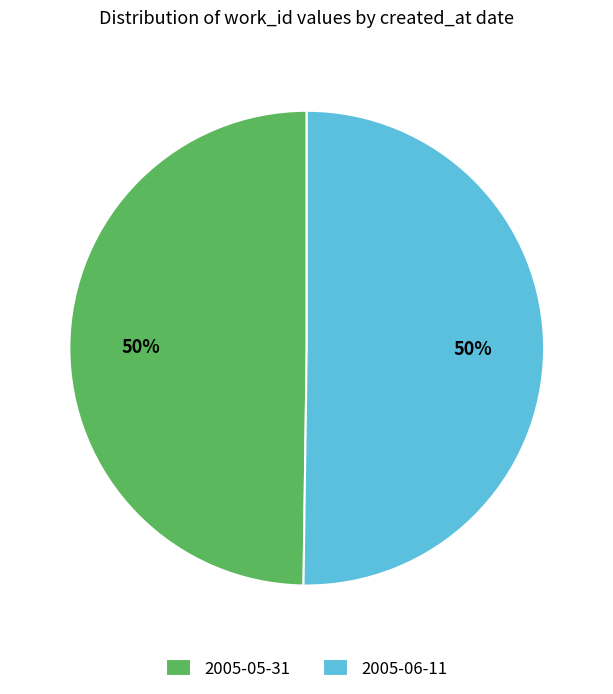

To the nearest percent, what is the average slice percentage?

50%